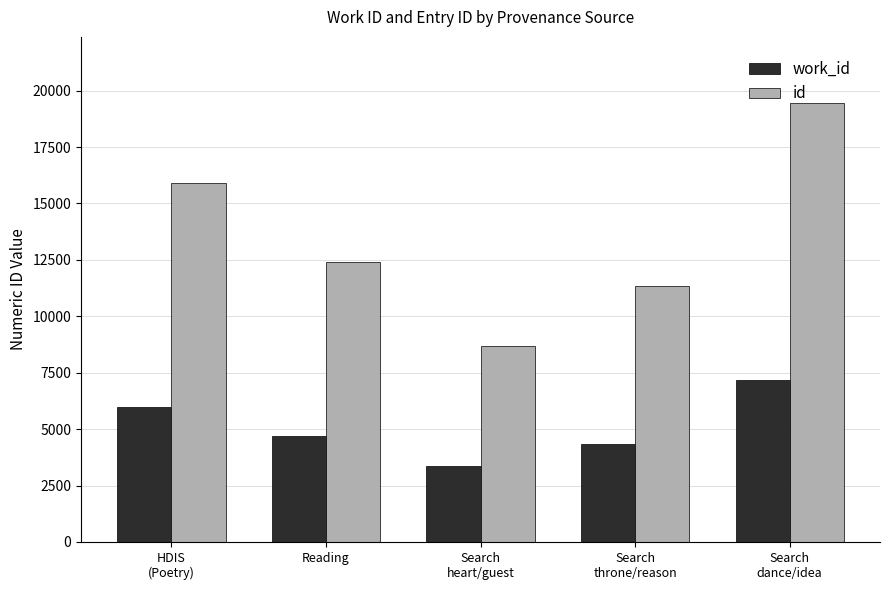

What position from the left is HDIS
(Poetry)?

1